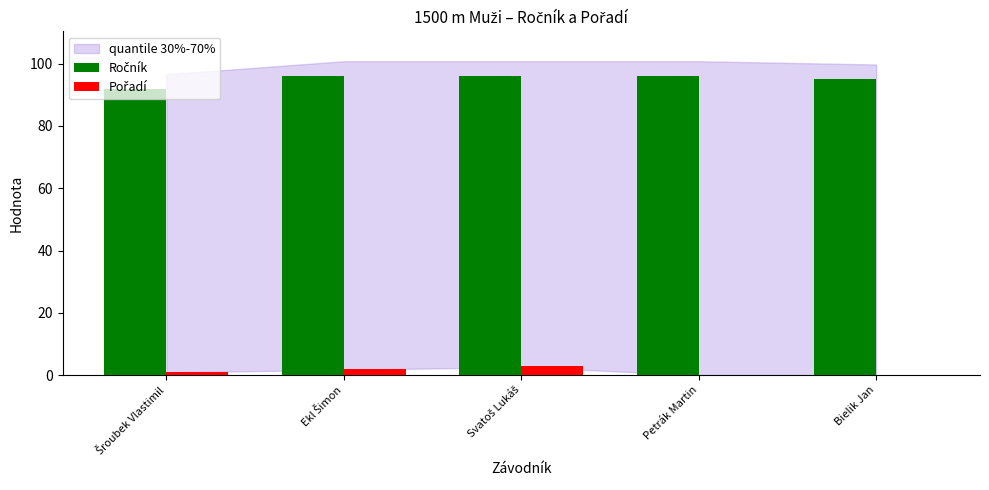

What is the greatest value displayed?

96